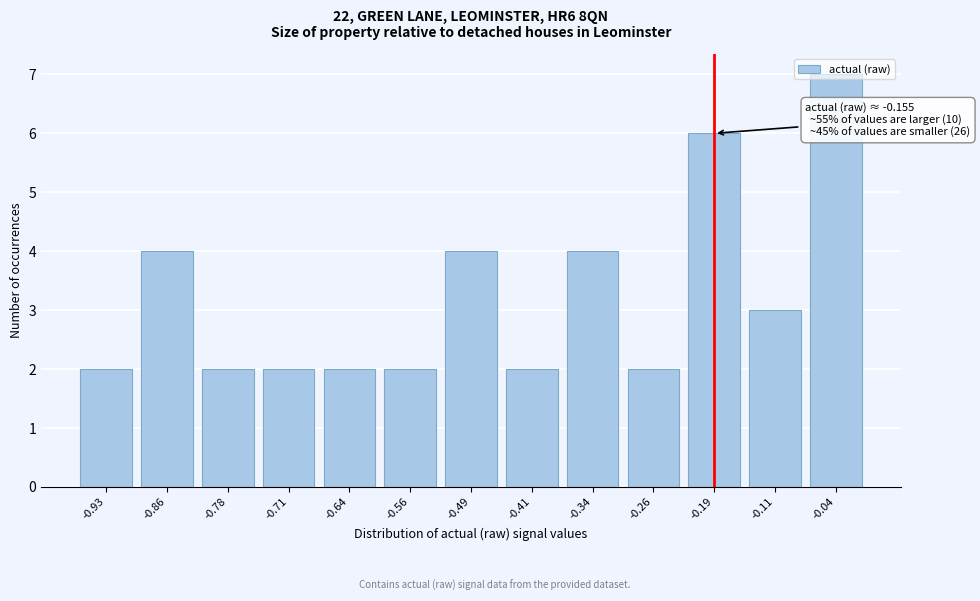

Is it true that the value at -0.04 is 11?

False